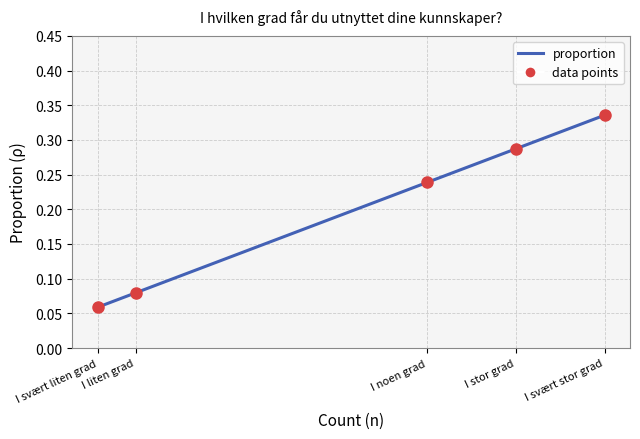

What is the change in value from I noen grad to I svært liten grad?

-0.2